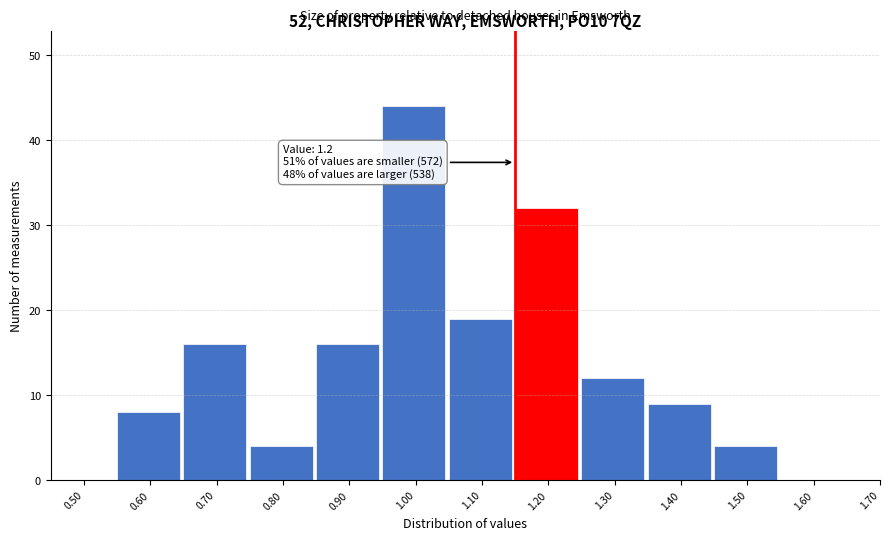

Reading left to right, transcribe all the data shown in this chart.

0.50=0	0.60=8	0.70=16	0.80=4	0.90=16	1.00=44	1.10=19	1.20=32	1.30=12	1.40=9	1.50=4	1.60=0	1.70=0